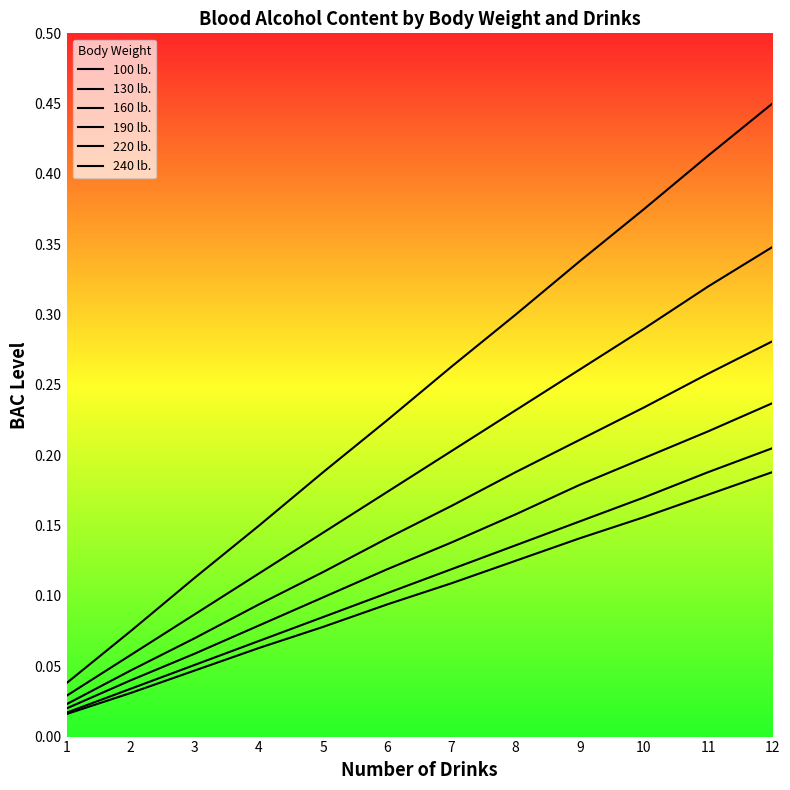

True or false: 240 lb. and 220 lb. intersect in this chart.

False